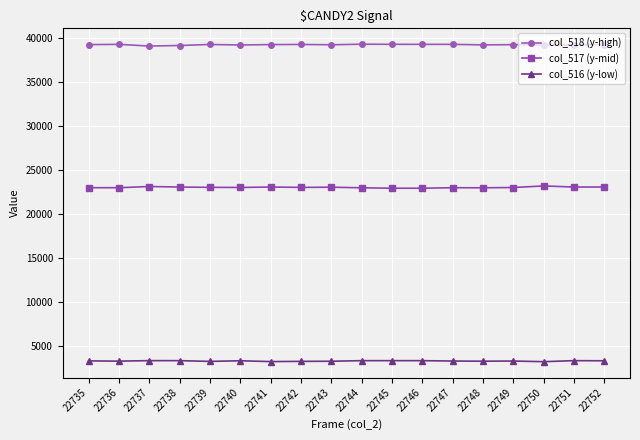

How many values in the col_518 (y-high) series are below 39266?

9